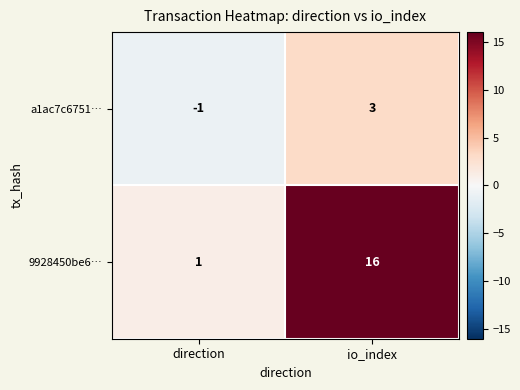

The value of 9928450be6… at io_index is 7. True or false?

False